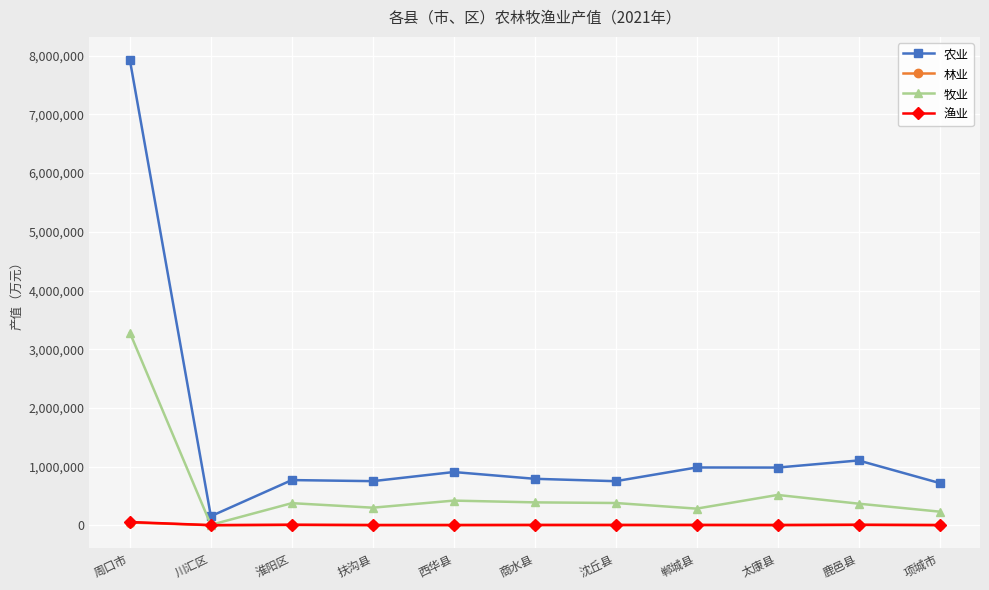

How many series are shown in this chart?

4